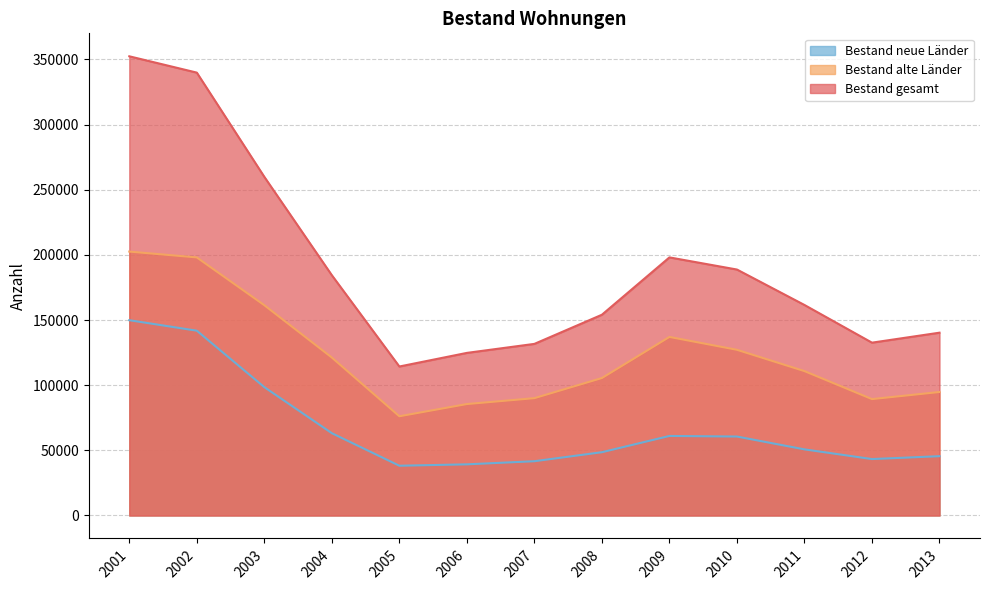

True or false: Bestand alte Länder and Bestand neue Länder intersect in this chart.

False